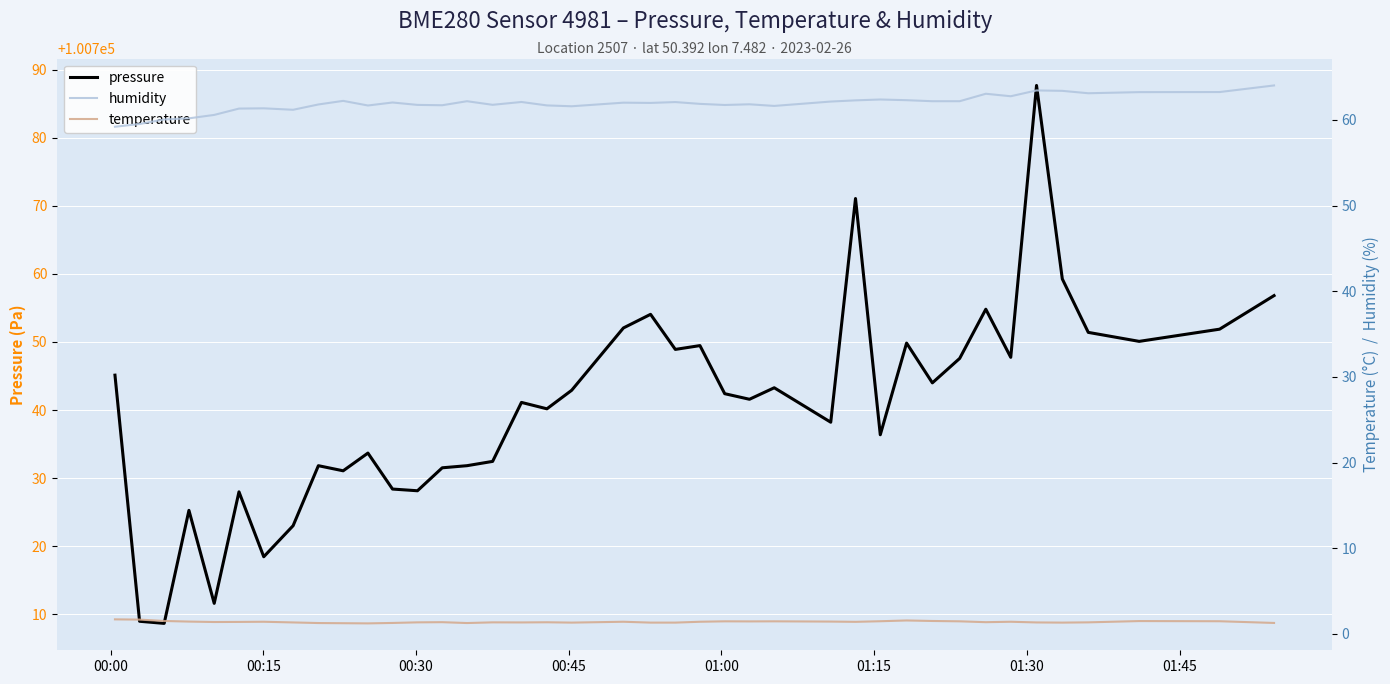

What is the minimum value for pressure?

100708.7